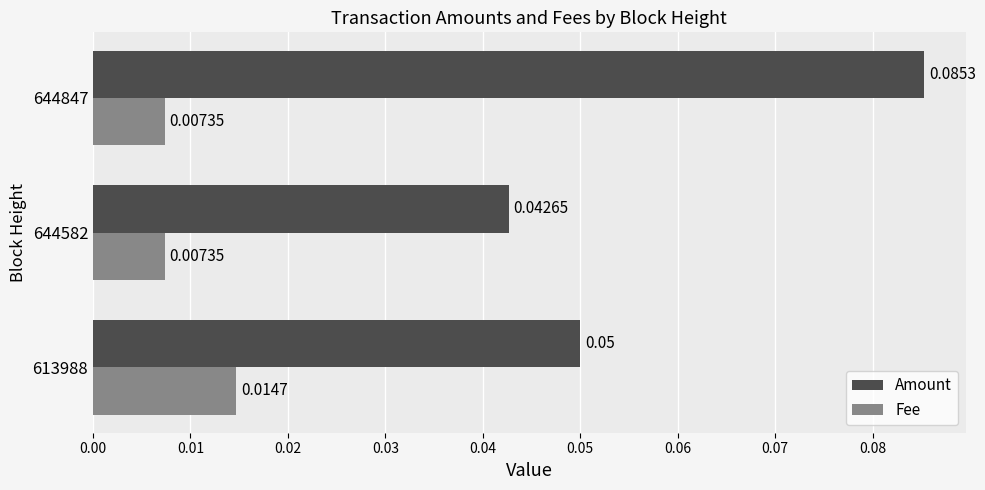

List the series in order of their overall mean, lowest first.

Fee, Amount